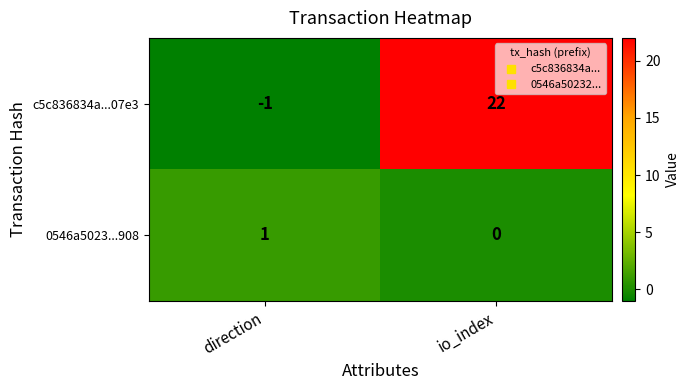

What is the difference between the maximum and minimum values in the c5c836834a...07e3 series?

23